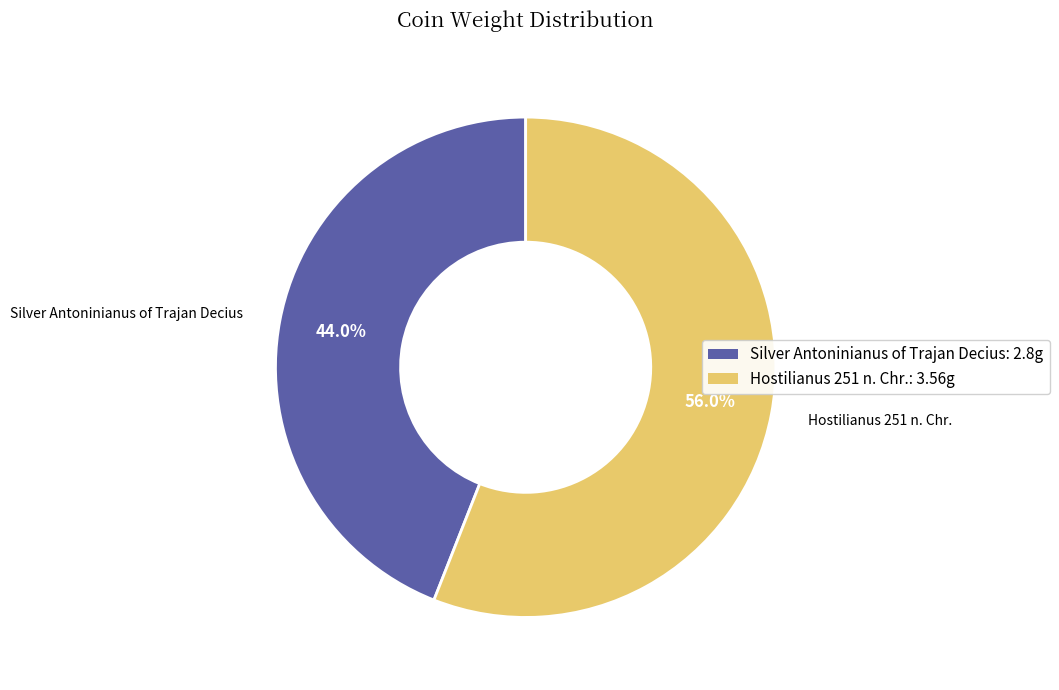

What is the majority slice?

Hostilianus 251 n. Chr.